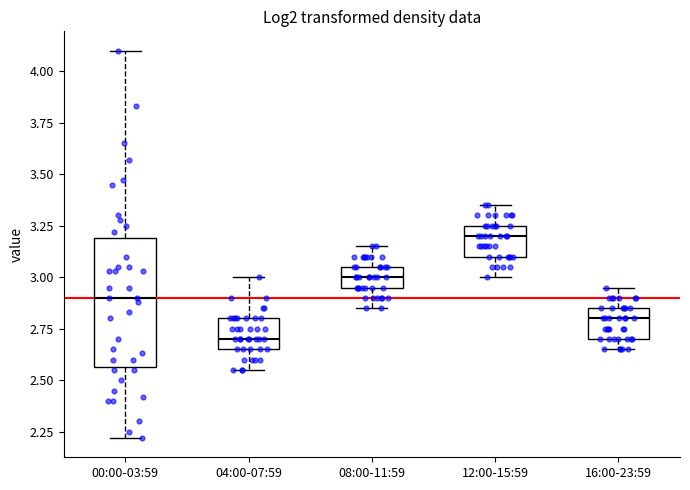

Where is the lower edge of the box for 12:00-15:59 on the y-axis? The values are not printed on the chart, so give them approximately, as read against the axis.

3.10